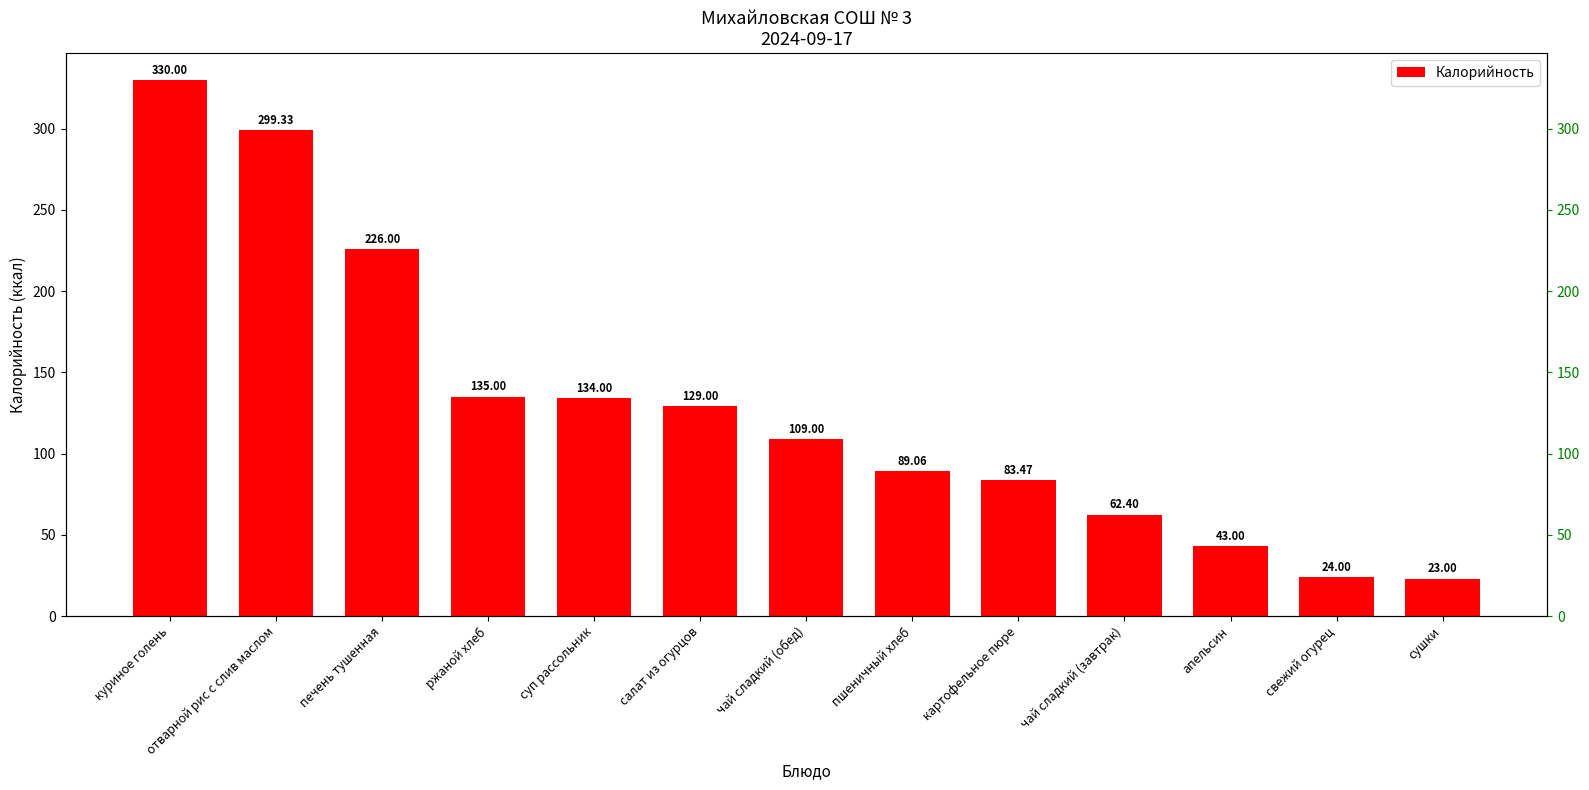

Between чай сладкий (обед) and картофельное пюре, which is larger?

чай сладкий (обед)